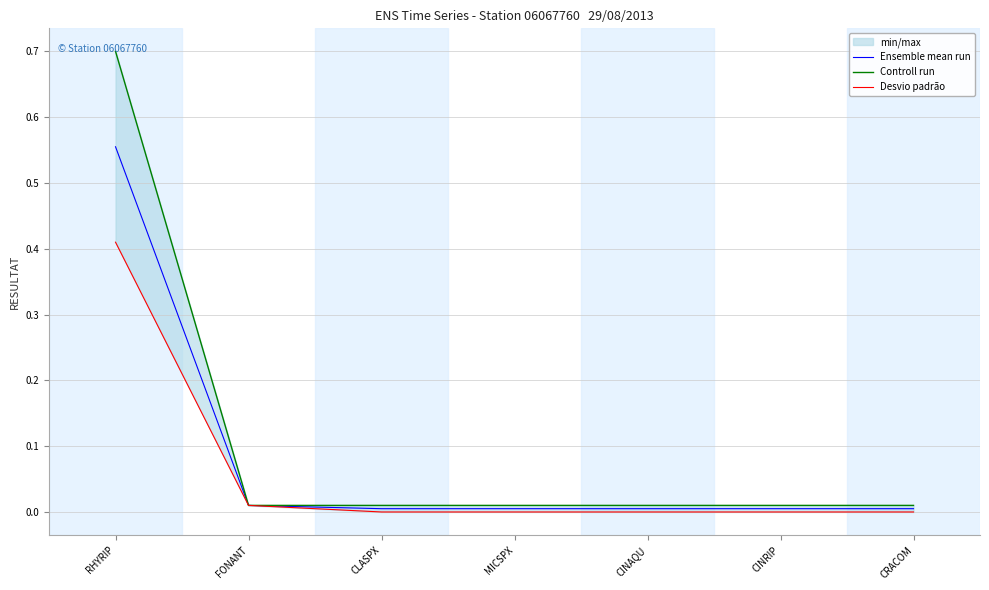

At how many categories does at least one series exceed 0?

7